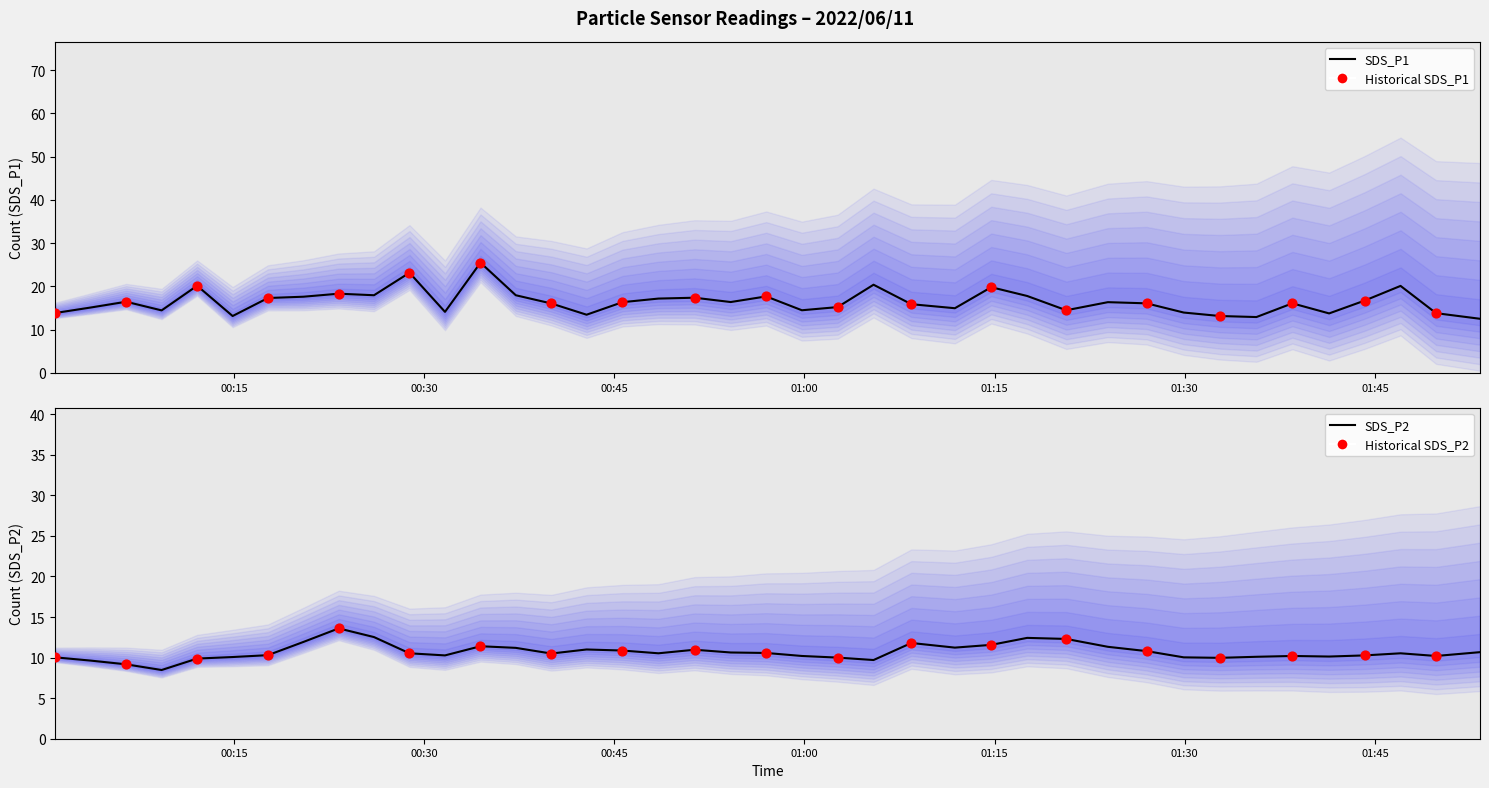

Which series reaches the minimum Y coordinate?

SDS_P2